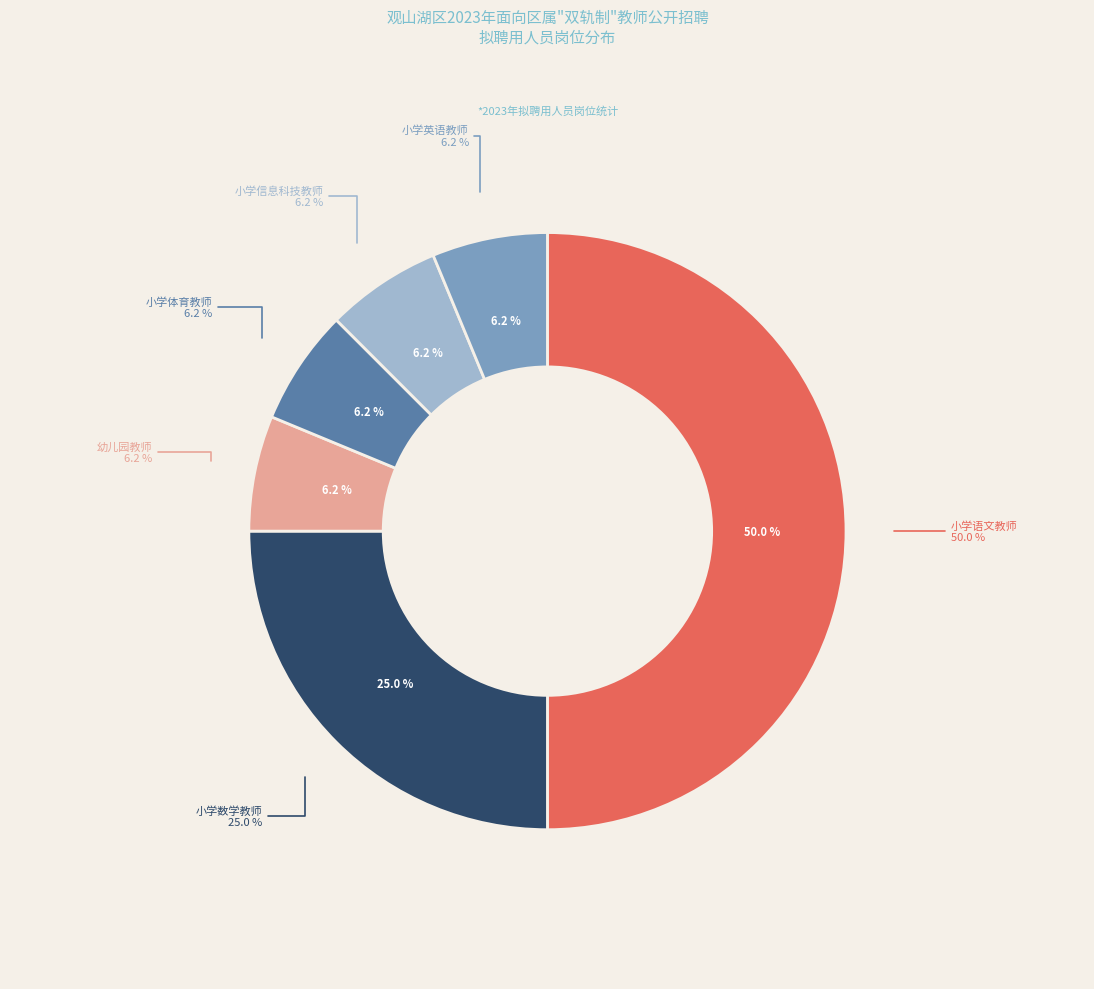

Is it true that 小学体育教师 is 6% of the pie?

True